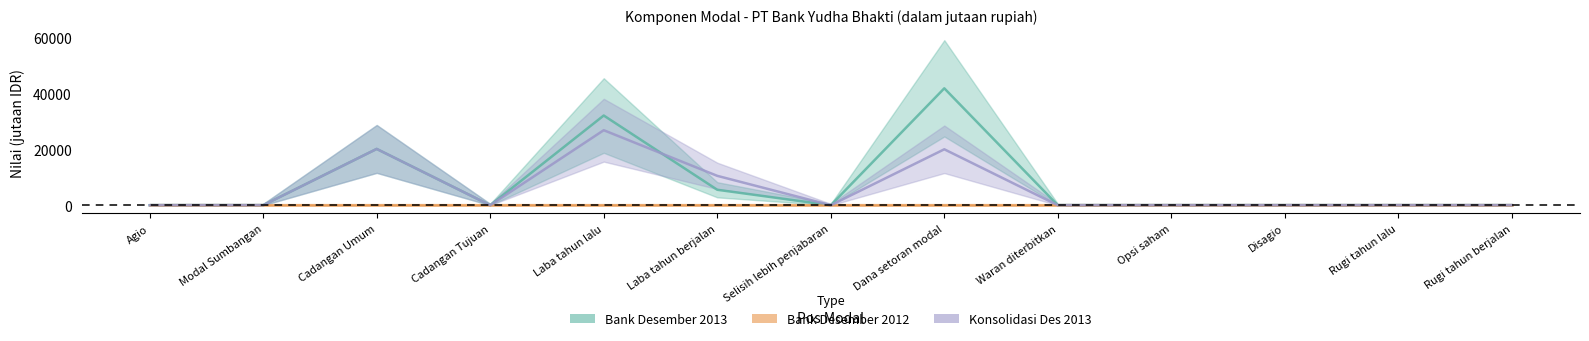

How many values in Bank Desember 2013 are above zero?

4